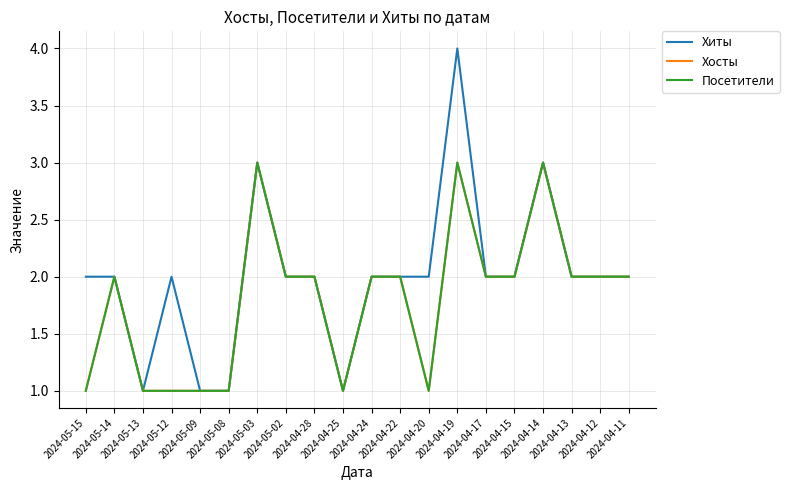

Is this an area chart (filled region under the line)?

No